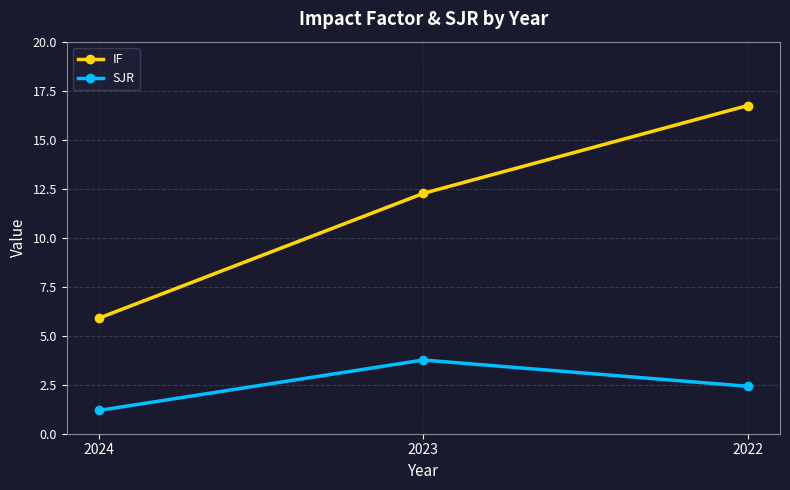

How many distinct data groups are displayed?

2